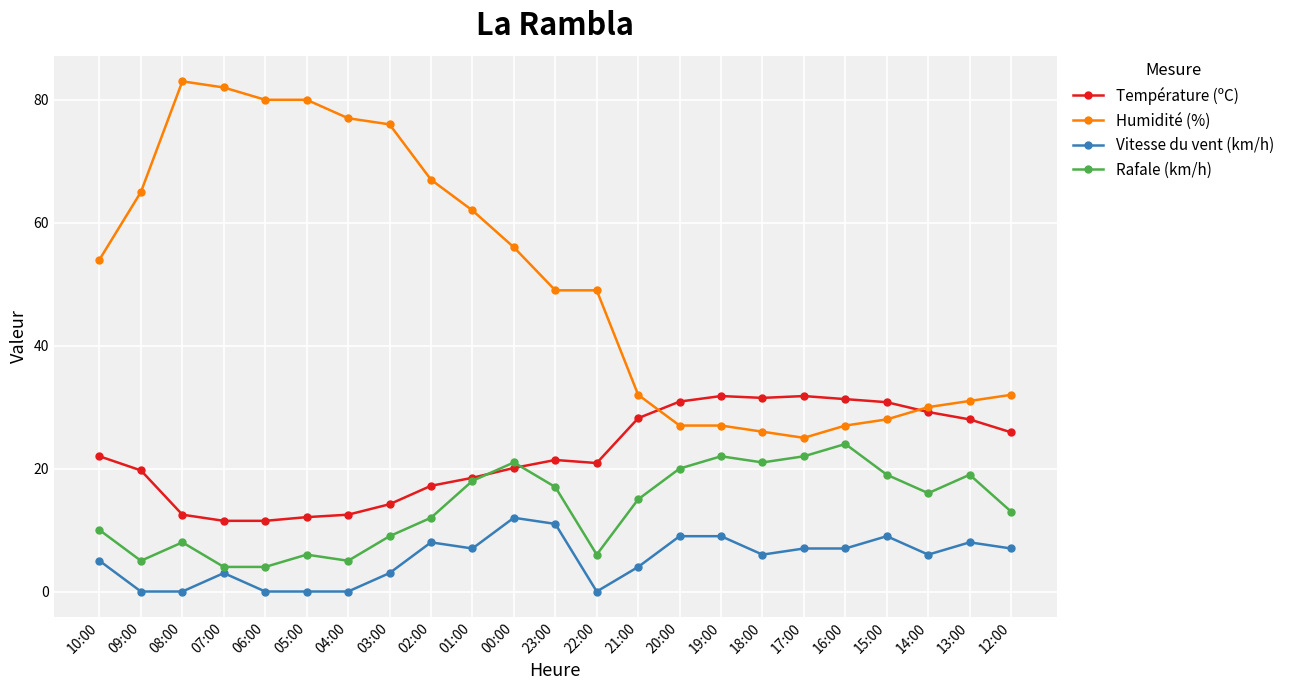

What are all the series names shown in the legend?

Température (ºC), Humidité (%), Vitesse du vent (km/h), Rafale (km/h)